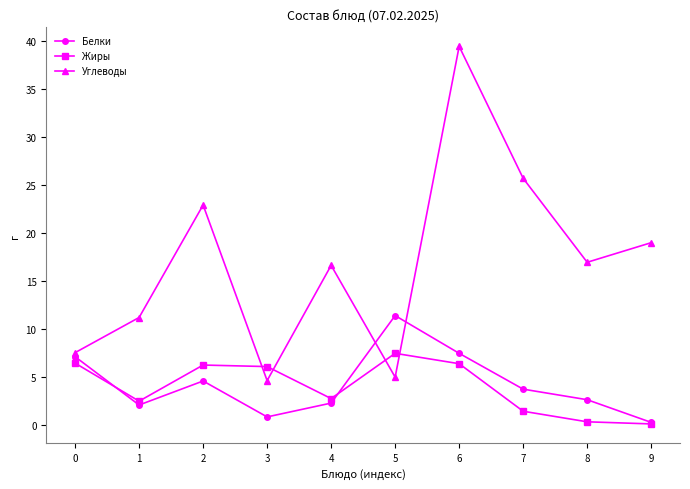

At how many categories does at least one series exceed 25?

2